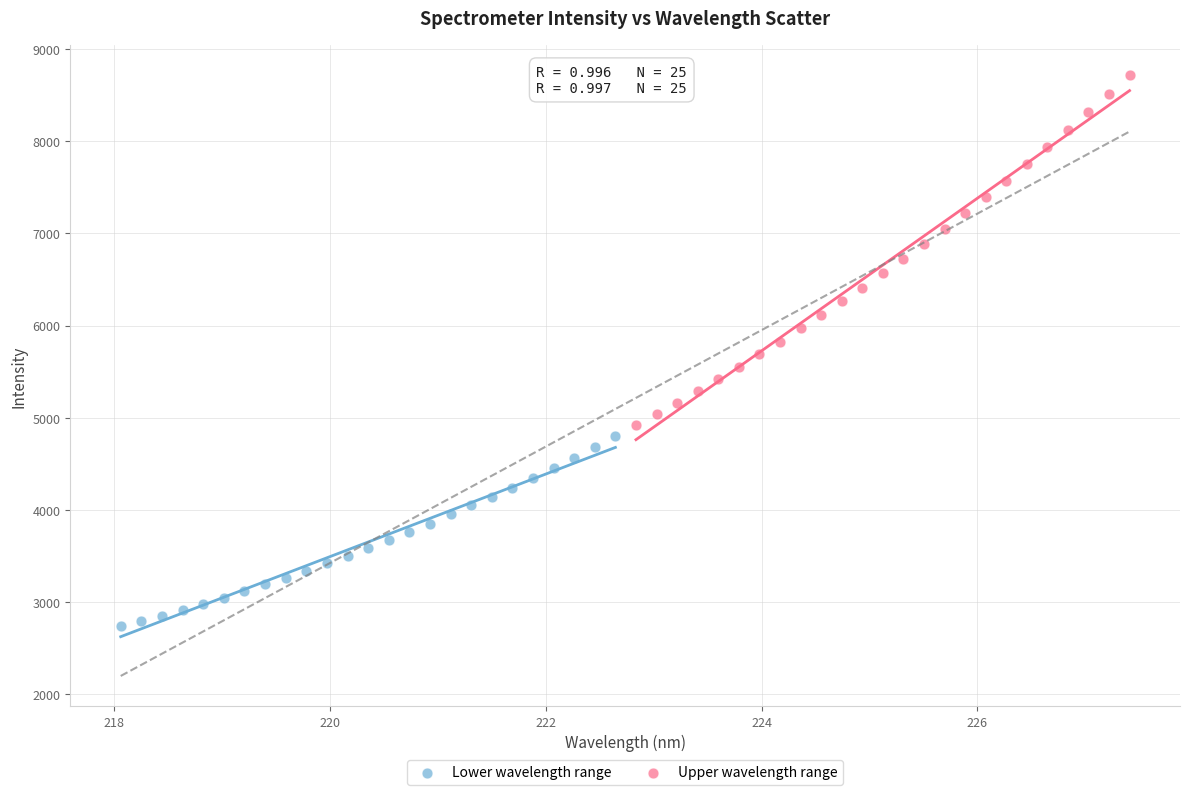

Which series contains the lowest Y value?

Lower wavelength range